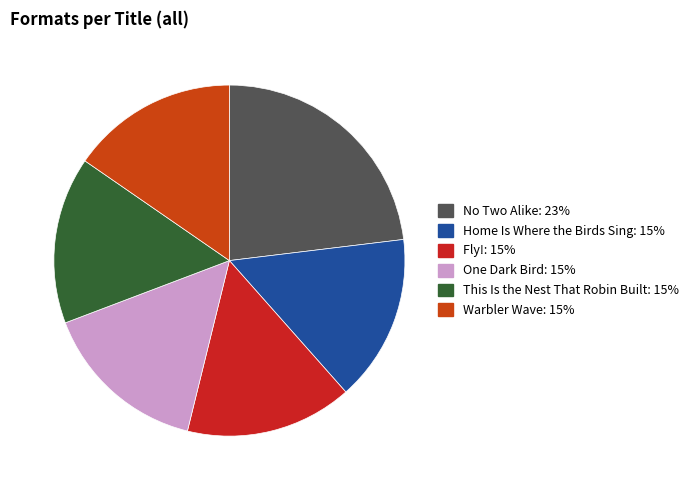

How many segments does this pie chart have?

6